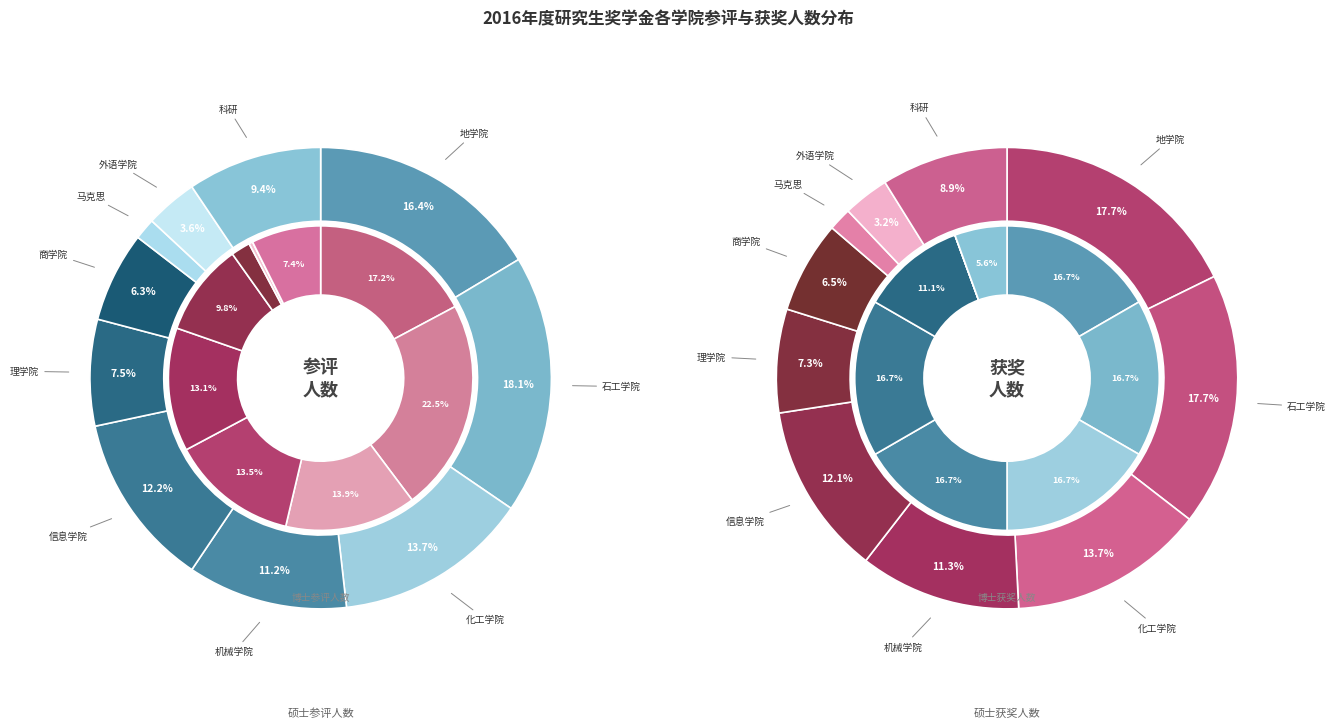

How many segments does this pie chart have?

10